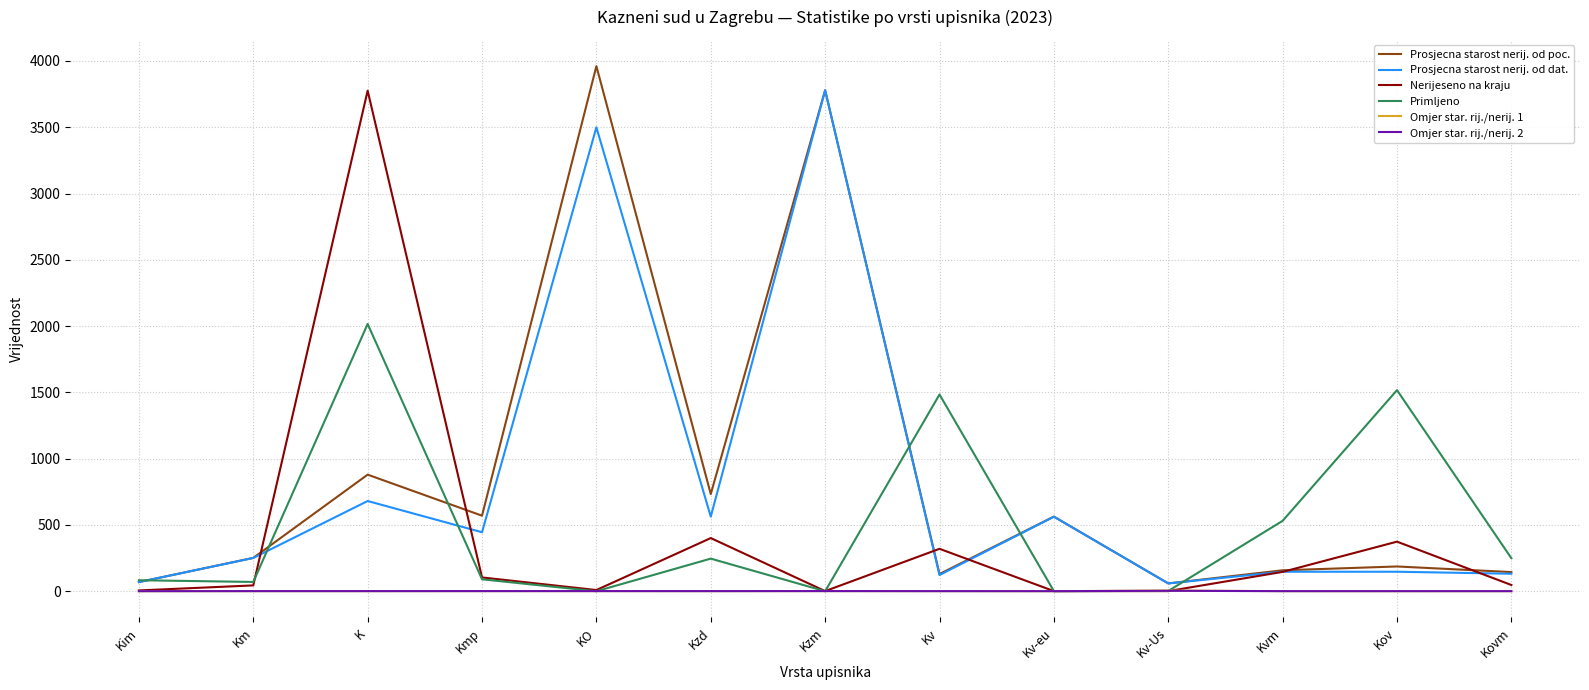

What is the maximum value shown in the chart?

3961.0